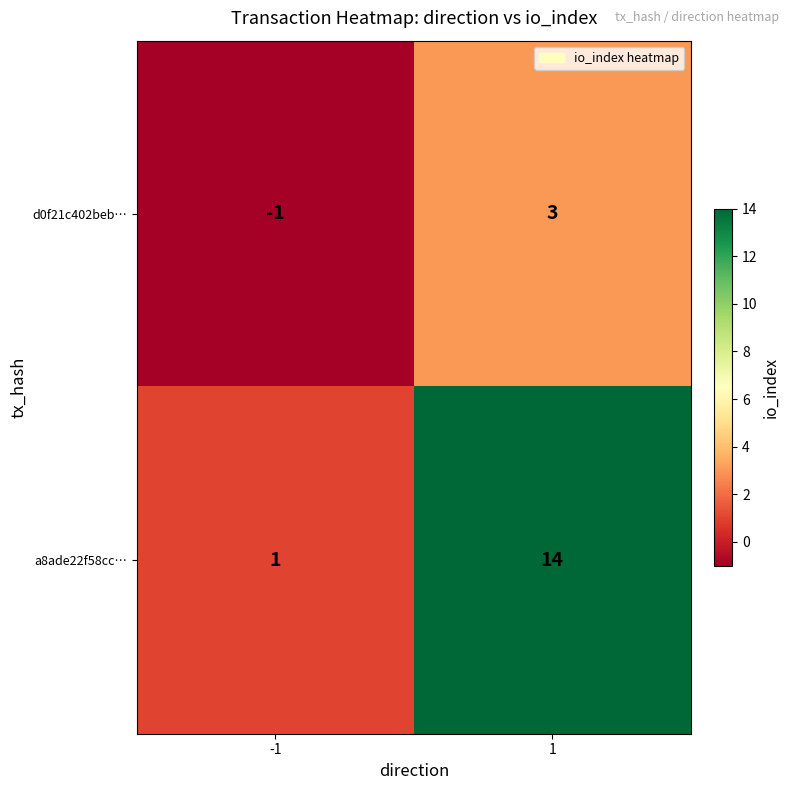

What is the sum of the a8ade22f58cc… values at -1 and 1?

15